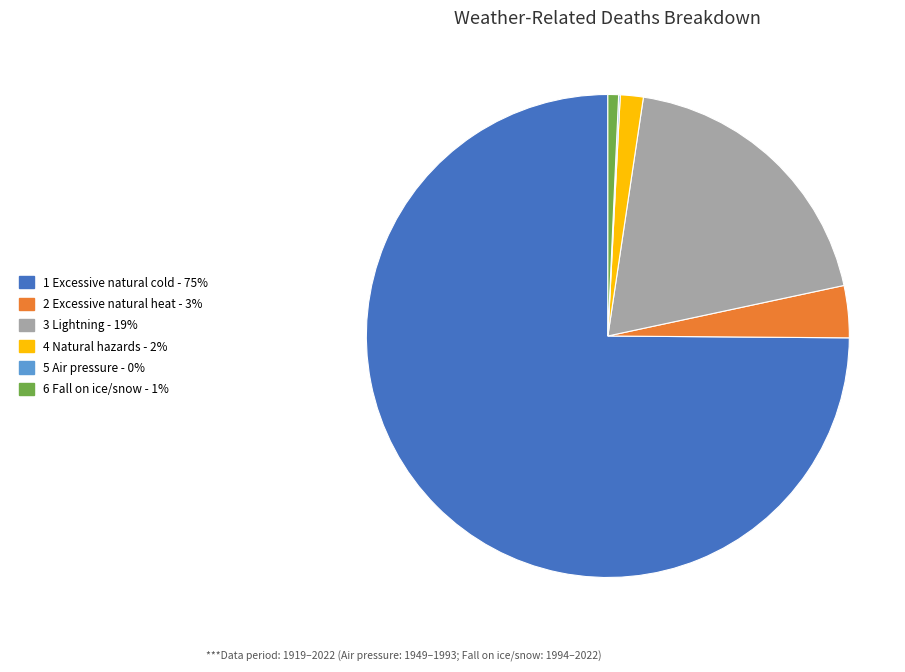

Does any single category account for the majority?

Yes